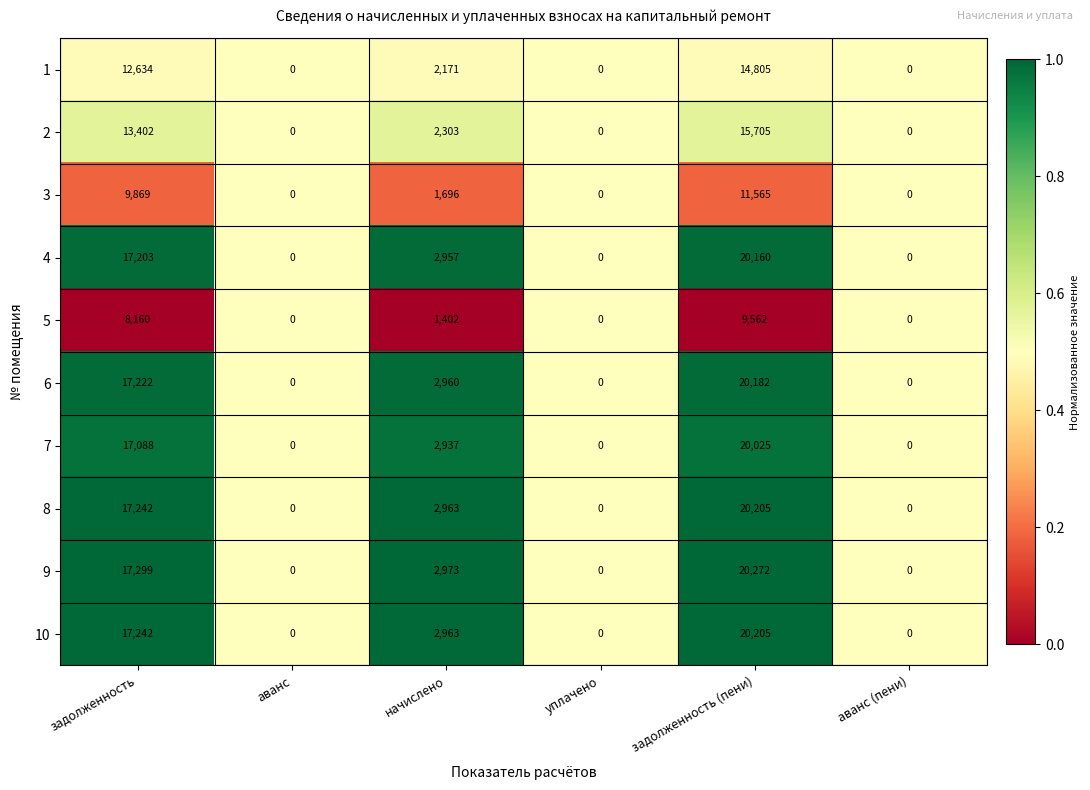

What is the average value of the 4 series?

6720